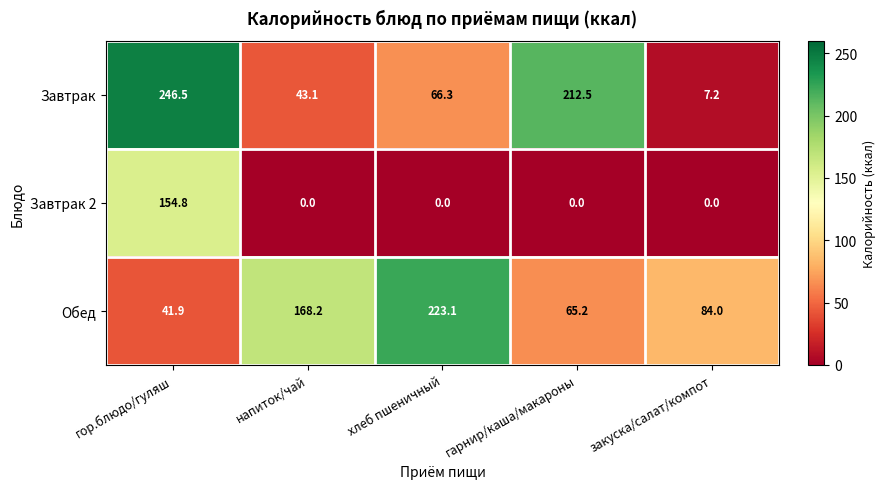

Reading left to right, what are all the values shown in this chart?

Завтрак: гор.блюдо/гуляш=246.5	напиток/чай=43.1	хлеб пшеничный=66.3	гарнир/каша/макароны=212.5	закуска/салат/компот=7.2
Завтрак 2: гор.блюдо/гуляш=154.8	напиток/чай=0.0	хлеб пшеничный=0.0	гарнир/каша/макароны=0.0	закуска/салат/компот=0.0
Обед: гор.блюдо/гуляш=41.9	напиток/чай=168.2	хлеб пшеничный=223.1	гарнир/каша/макароны=65.2	закуска/салат/компот=84.0